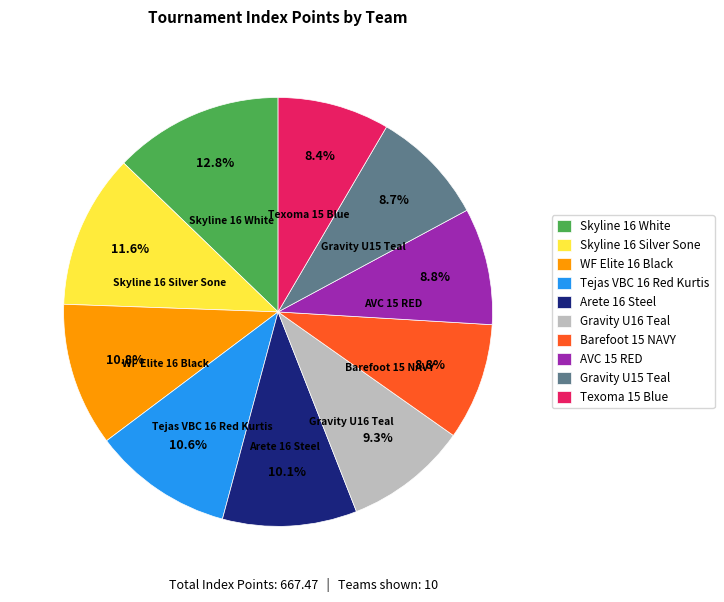

Which slice is the largest?

Skyline 16 White